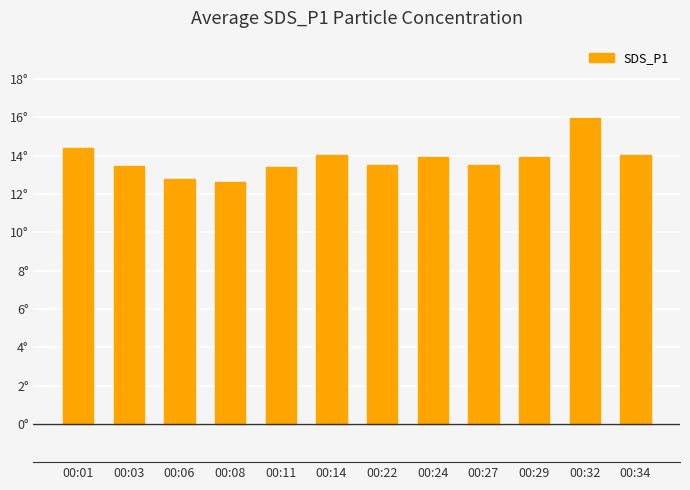

What is the value of the 5th bar from the left?

13.4